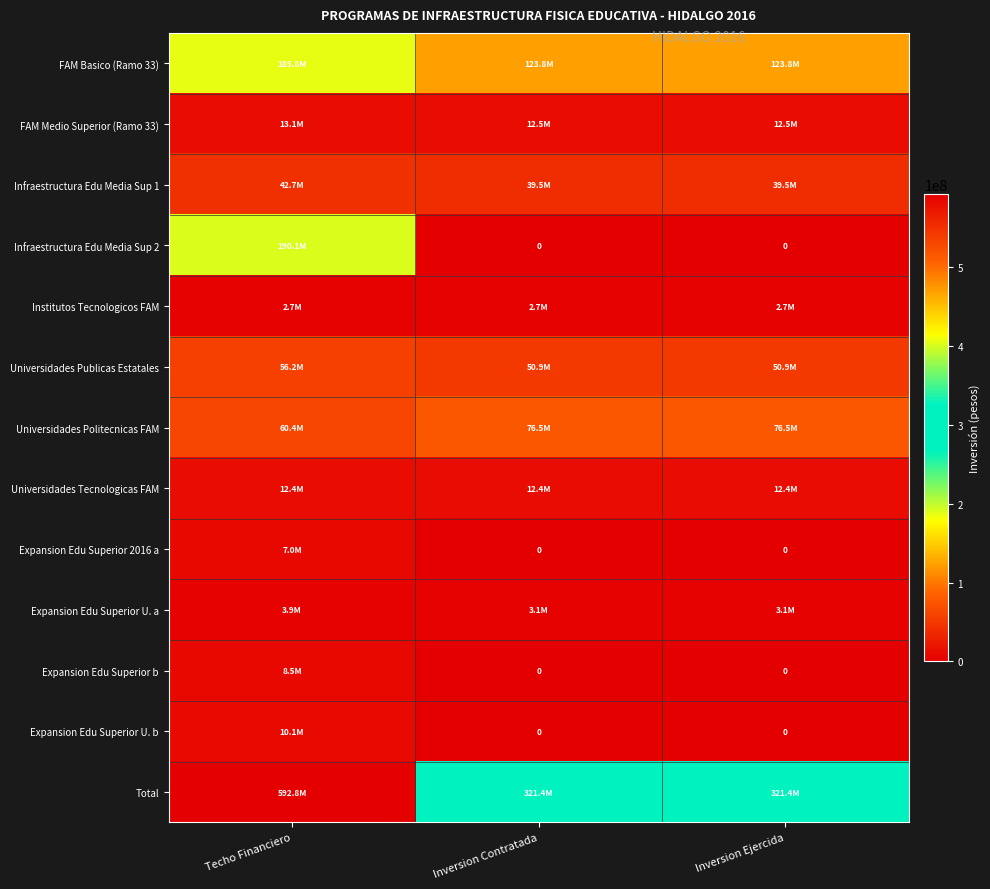

At which category is the sum across all series the highest?

Techo Financiero